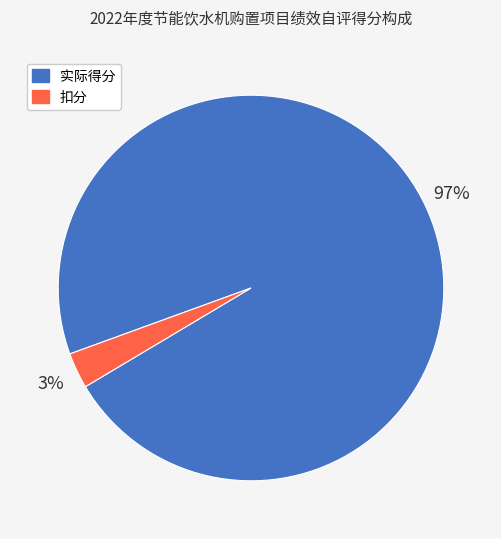

True or false: 扣分 accounts for 10% of the total.

False